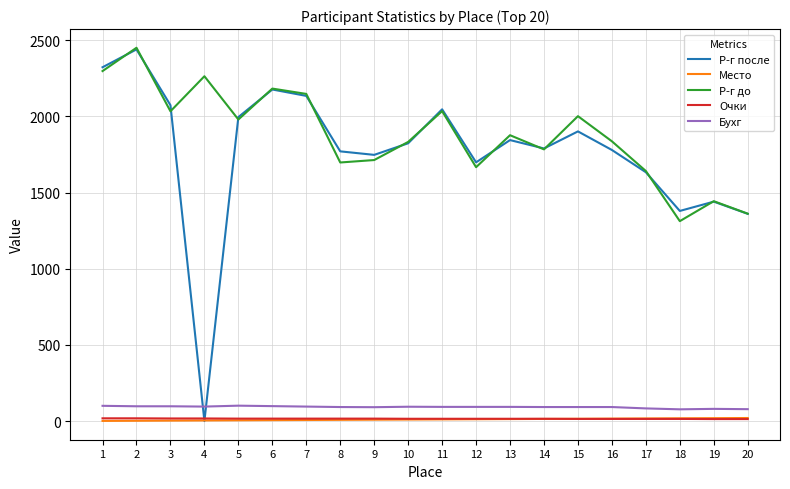

The value of Р-г после at 4 is 0. True or false?

True